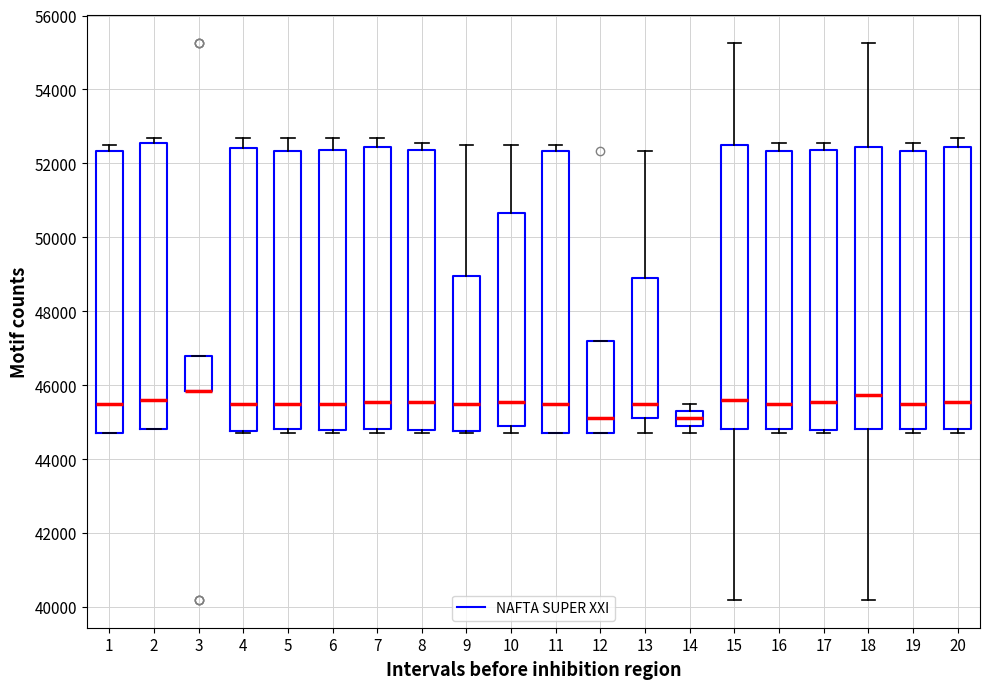

Reading left to right, read every box against the y-axis: the position of its median line, the range the box covers, and the ends of its whiskers. The values are not printed on the chart, so give them approximately, as read against the axis.

1: median 45400, box 44800 to 52400, whiskers 44800 to 52400 (just above the box's upper edge)
2: median 45600, box 44800 to 52600, whiskers 44800 to 52600 (just above the box's upper edge)
3: median 45800 (drawn on the box's lower edge), box 45800 to 46800, whiskers 45800 to 46800
4: median 45400, box 44800 to 52400, whiskers 44800 to 52600
5: median 45400, box 44800 to 52400, whiskers 44800 (just below the box's lower edge) to 52600
6: median 45400, box 44800 to 52400, whiskers 44800 (just below the box's lower edge) to 52600
7: median 45600, box 44800 to 52400, whiskers 44800 (just below the box's lower edge) to 52600
8: median 45600, box 44800 to 52400, whiskers 44800 (just below the box's lower edge) to 52600
9: median 45400, box 44800 to 49000, whiskers 44800 to 52400
10: median 45600, box 45000 to 50600, whiskers 44800 to 52400
11: median 45400, box 44800 to 52400, whiskers 44800 to 52400 (just above the box's upper edge)
12: median 45200, box 44800 to 47200, whiskers 44800 to 47200
13: median 45400, box 45200 to 49000, whiskers 44800 to 52400
14: median 45200 (inside the box), box 45000 to 45200, whiskers 44800 to 45400
15: median 45600, box 44800 to 52400, whiskers 40200 to 55200
16: median 45400, box 44800 to 52400, whiskers 44800 (just below the box's lower edge) to 52600
17: median 45600, box 44800 to 52400, whiskers 44800 (just below the box's lower edge) to 52600
18: median 45800, box 44800 to 52400, whiskers 40200 to 55200
19: median 45400, box 44800 to 52400, whiskers 44800 (just below the box's lower edge) to 52600
20: median 45600, box 44800 to 52400, whiskers 44800 (just below the box's lower edge) to 52600